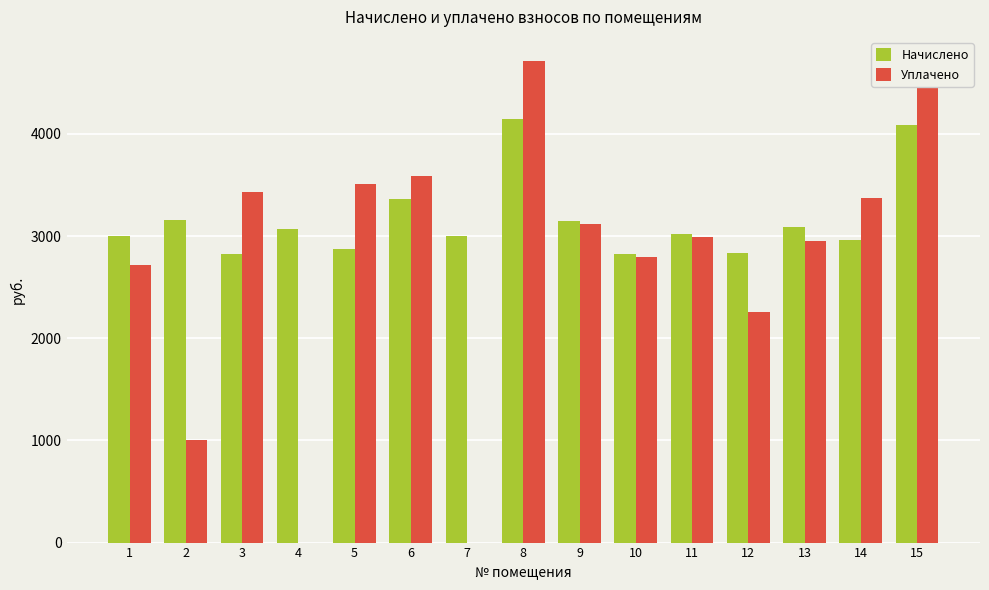

Which category has the highest value across all series?

8